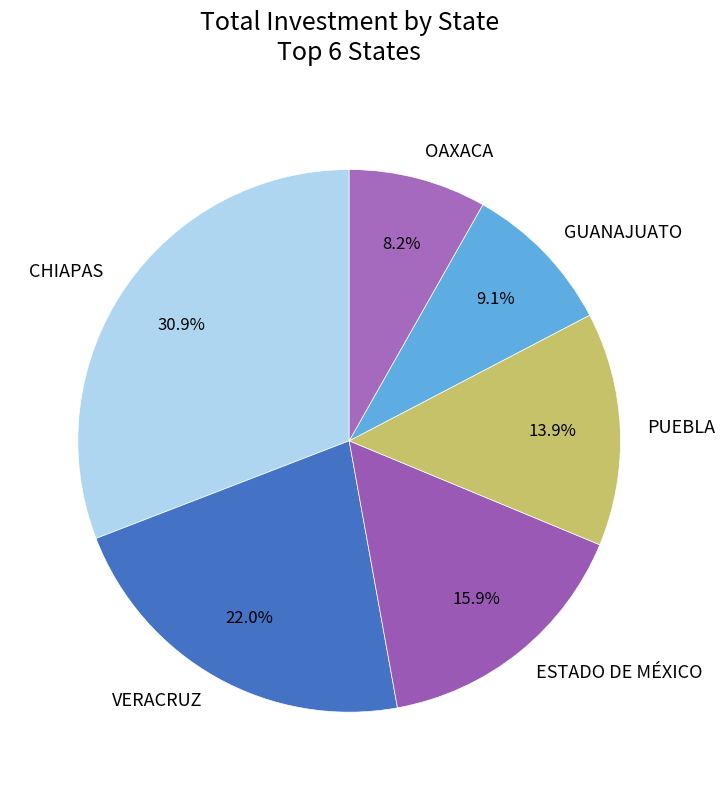

What percentage is the VERACRUZ slice, to the nearest percent?

22%